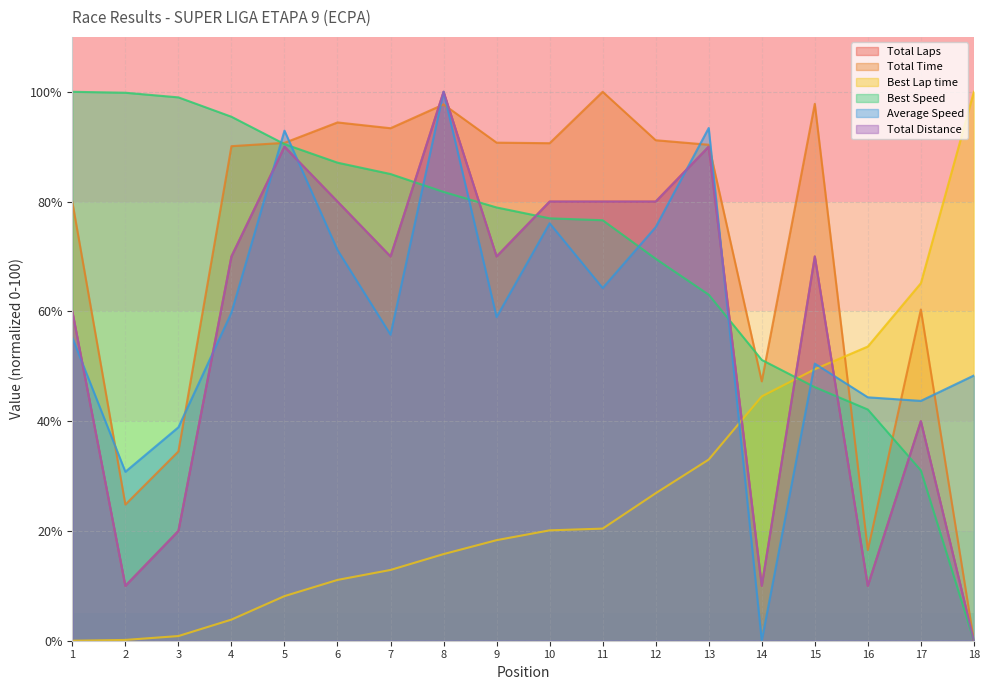

How many times do Best Speed and Best Lap time cross each other?

1